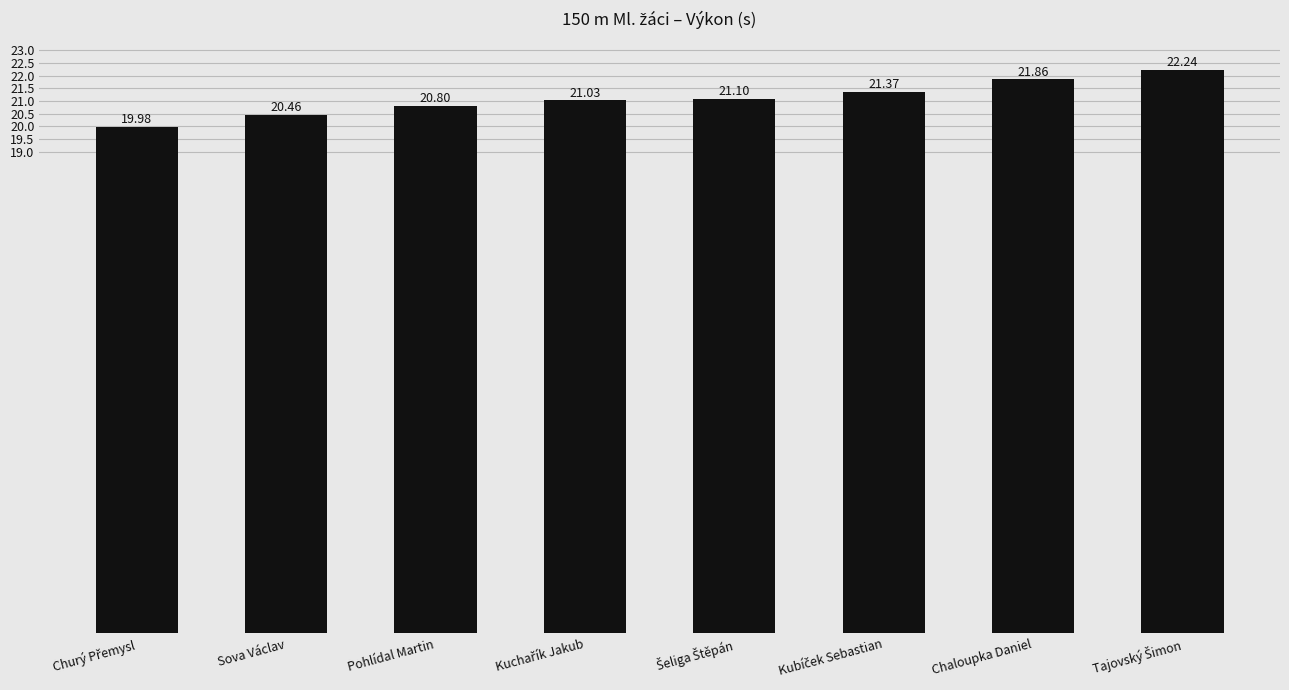

What is the sum of all values?

168.8